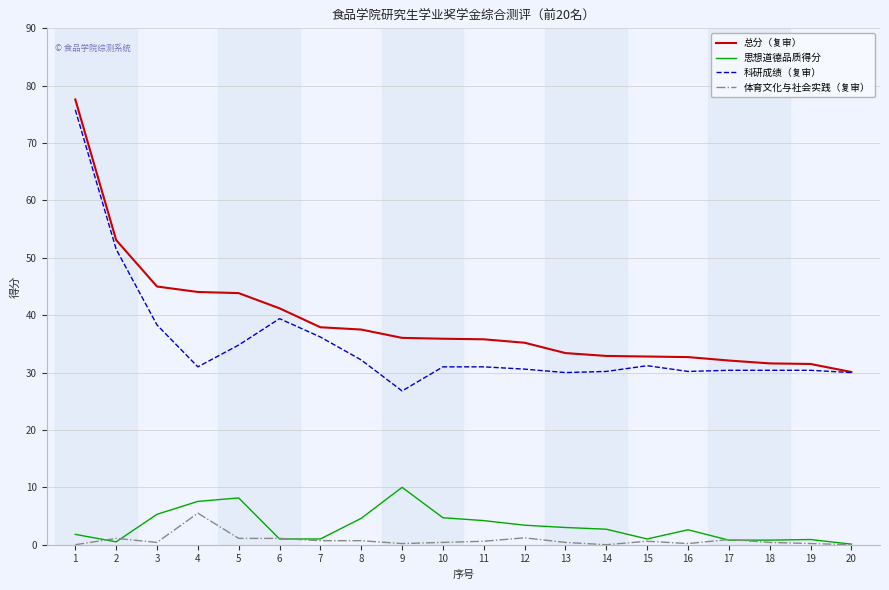

The value of 总分（复审） at 3 is 78.1. True or false?

False